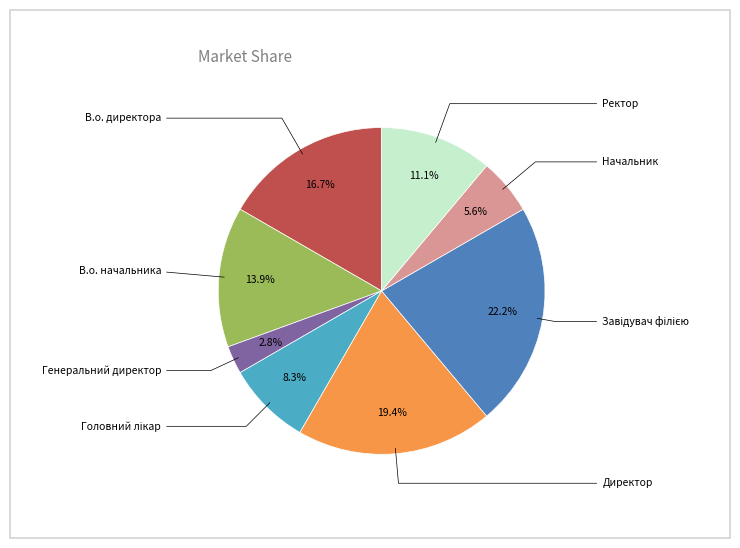

Which has a higher value, Генеральний директор or Ректор?

Ректор